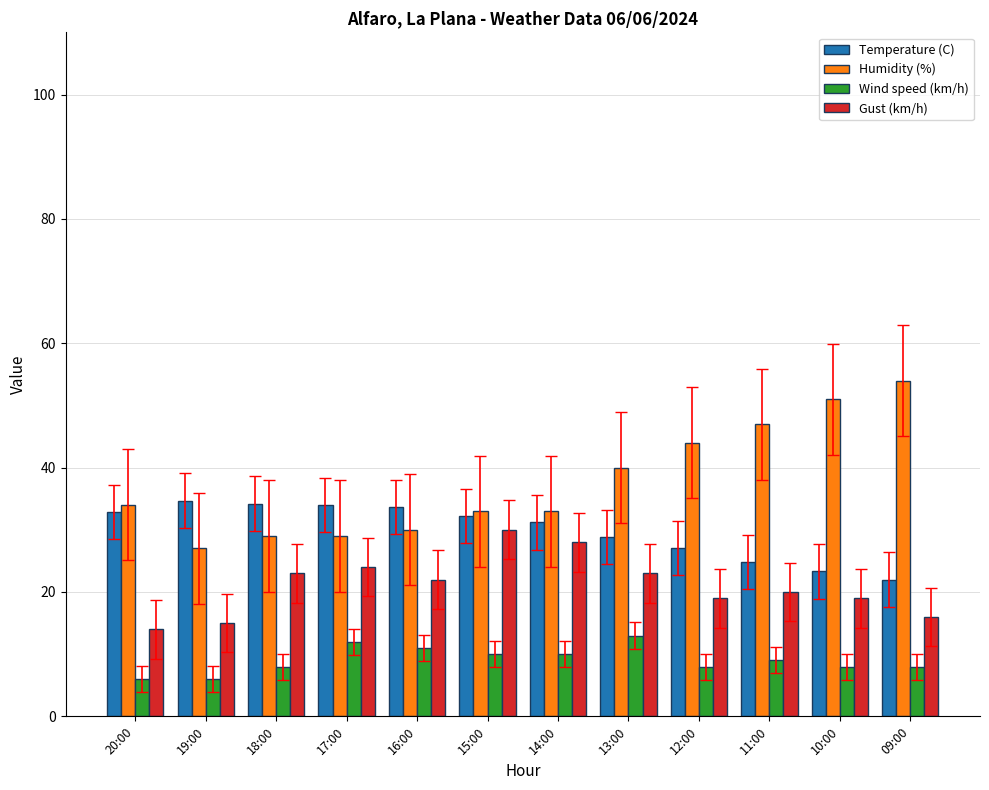

What position from the left is 20:00?

1